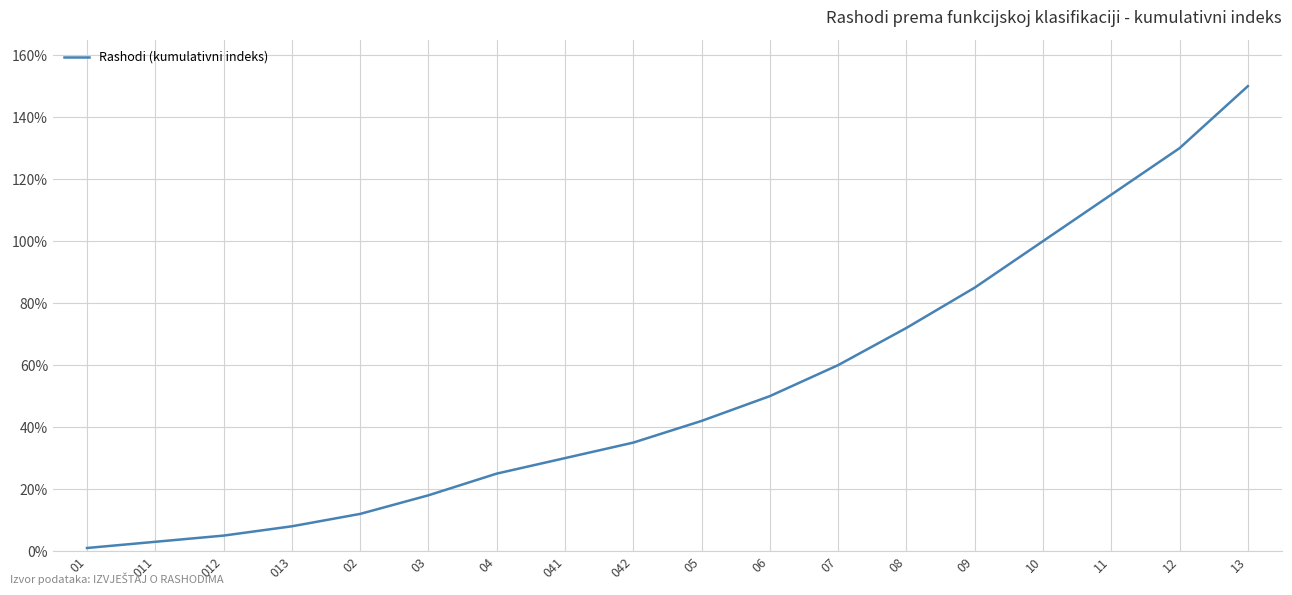

The value at 02 is 18. True or false?

False